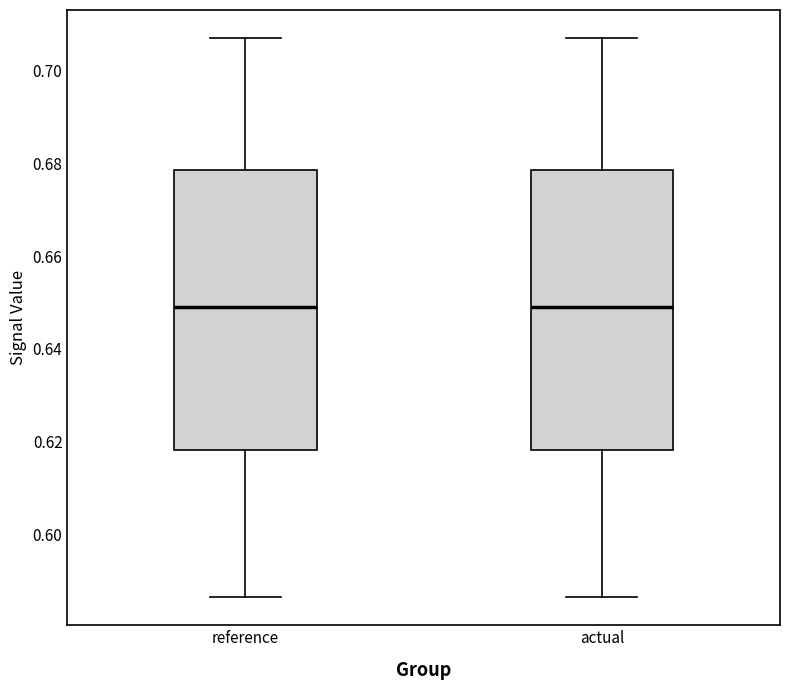

Where does the upper whisker of the box for reference end on the y-axis? The values are not printed on the chart, so give them approximately, as read against the axis.

0.708